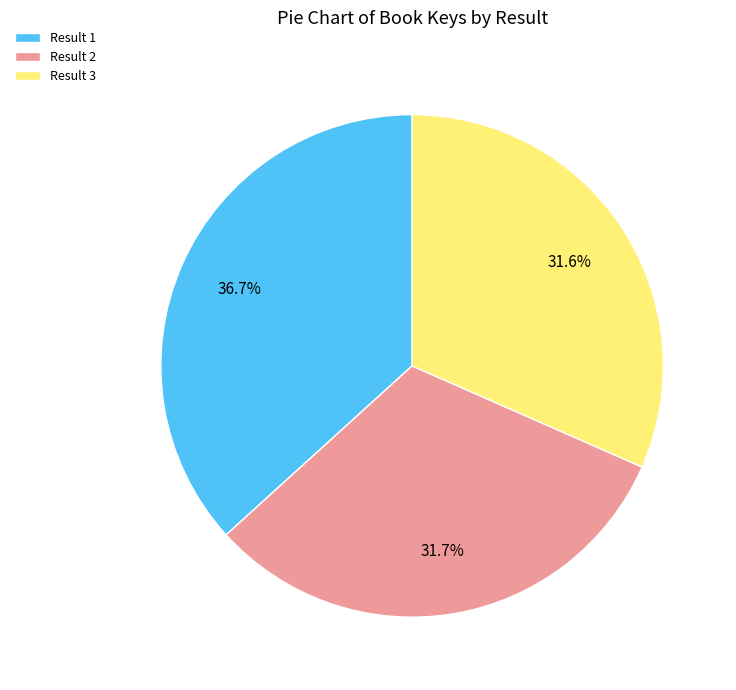

Is there any slice that represents more than half of the pie?

No